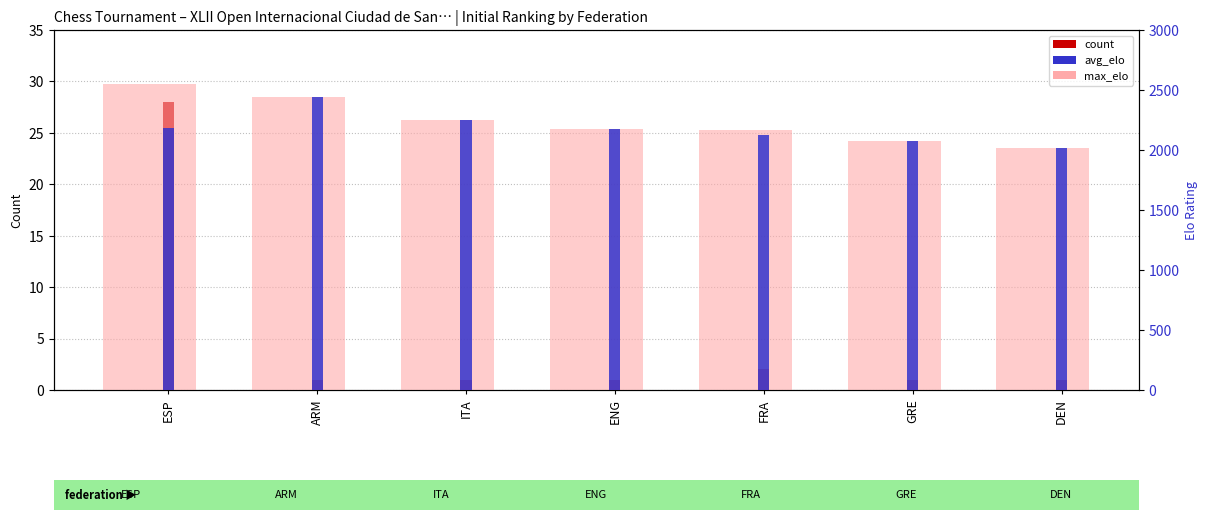

Which category has the highest value in the count series?

ESP